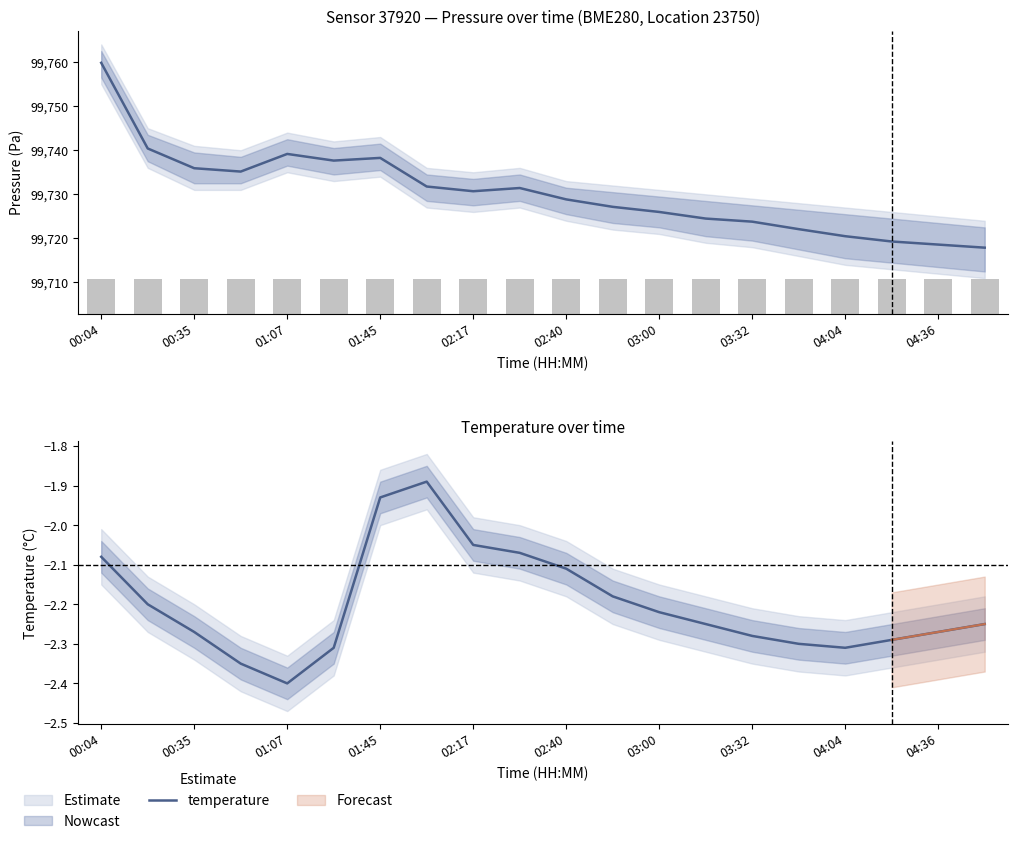

What is the smallest value displayed?

-2.4